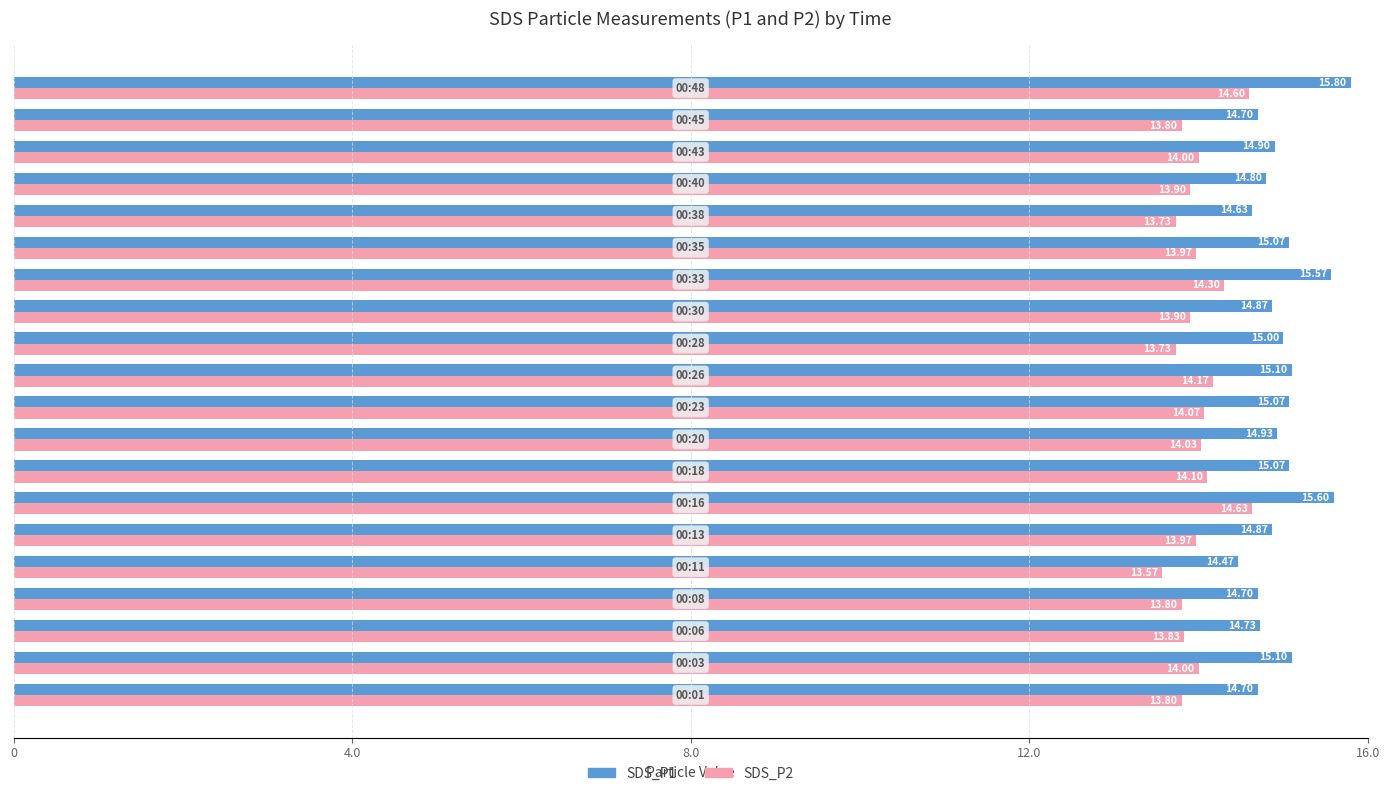

What are all the series names shown in the legend?

SDS_P1, SDS_P2